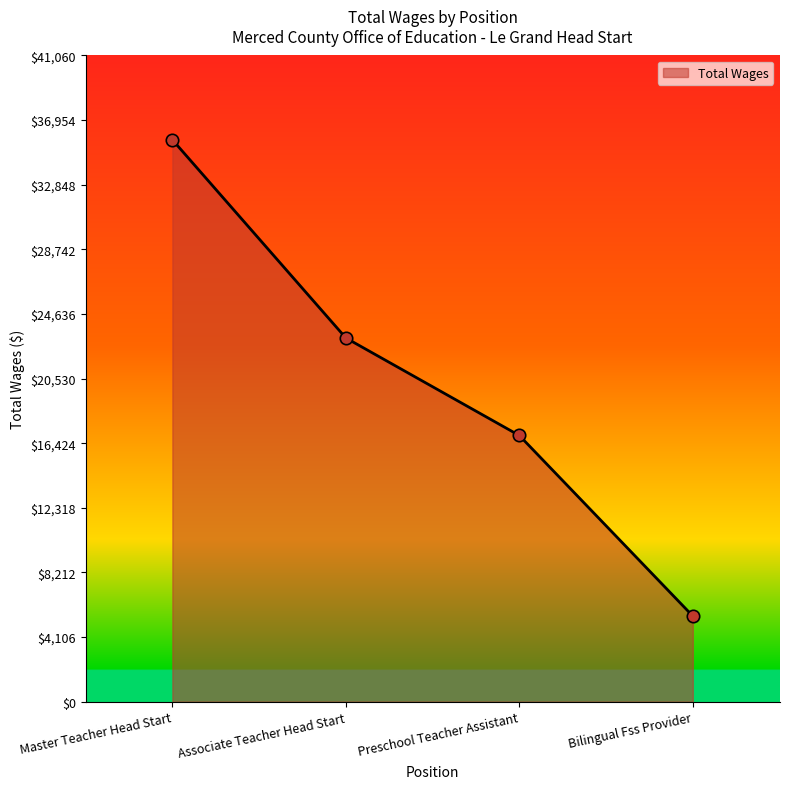

What is the ratio of the value at Preschool Teacher Assistant to the value at Bilingual Fss Provider?

3.1